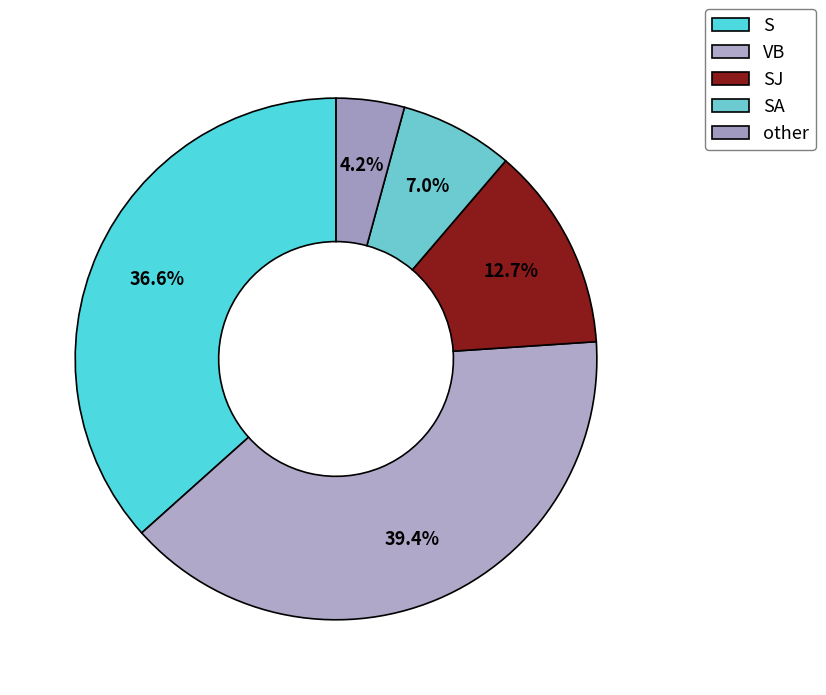

Which category has the smallest portion of the pie?

other